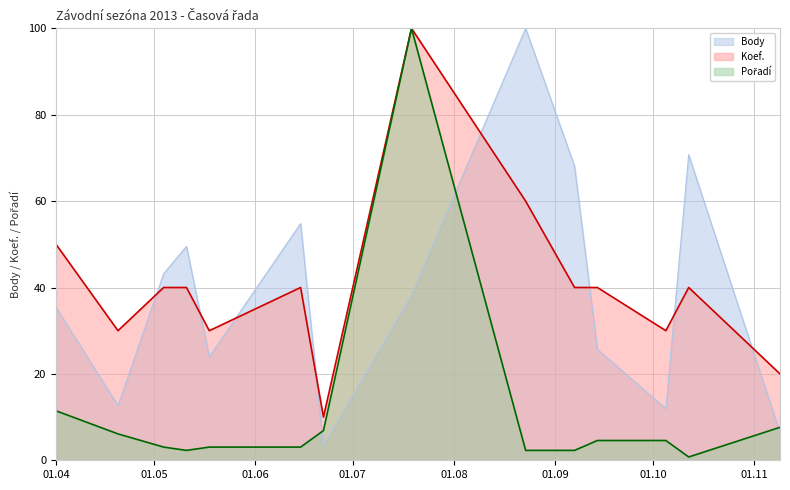

Which series has the largest range (max minus min)?

Pořadí